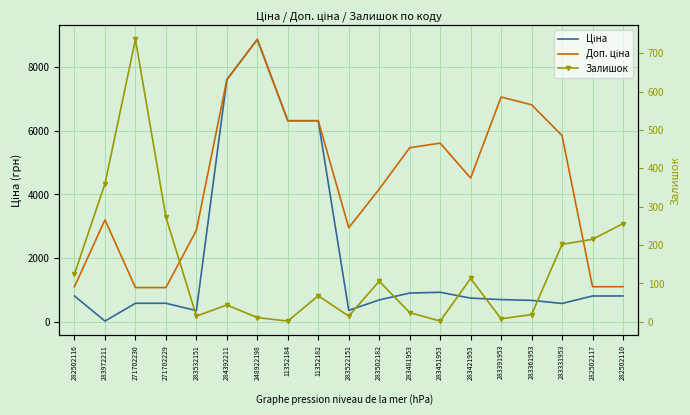

Reading left to right, extract all data points from this chart.

Ціна: 818.5	32.0	589.9	589.9	359.9	7596.5	8856.7	6308.8	6308.8	369.5	694.3	910.4	934.5	752.2	705.1	681.0	584.4	818.5	818.5
Доп. ціна: 1109.2	3205.0	1081.7	1081.7	2878.8	7596.5	8856.7	6308.8	6308.8	2955.8	4165.6	5462.3	5607.2	4513.3	7051.3	6809.8	5843.9	1109.2	1109.2
Залишок: 125.0	360.0	736.0	273.0	15.0	44.0	11.0	2.0	68.0	15.0	106.0	24.0	2.0	113.0	8.0	19.0	202.0	215.0	256.0